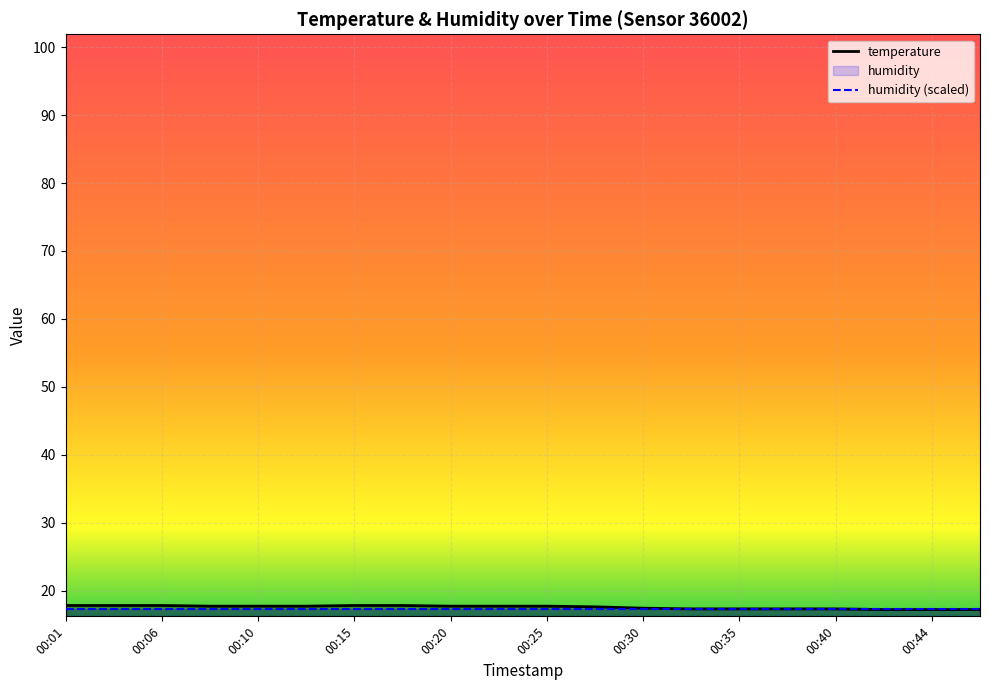

What is the difference between the values at 00:06 and 00:35?

0.5